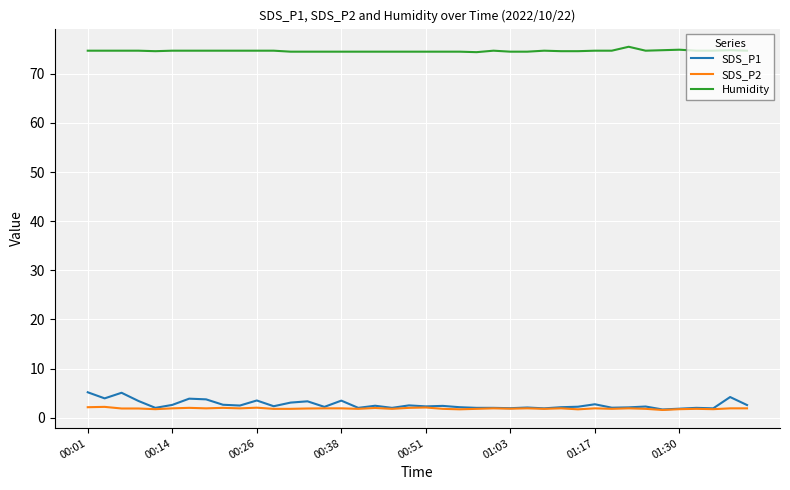

True or false: SDS_P2 and Humidity cross at least once.

False